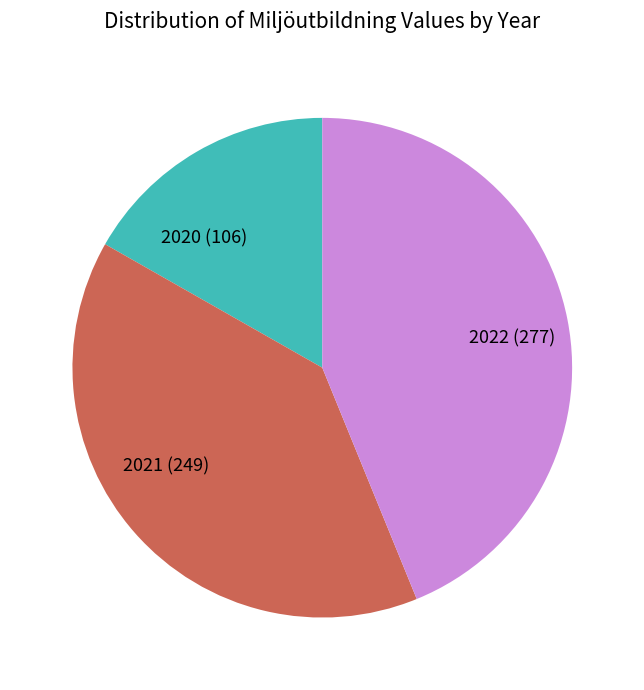

Rank the categories by value from lowest to highest.

2020, 2021, 2022